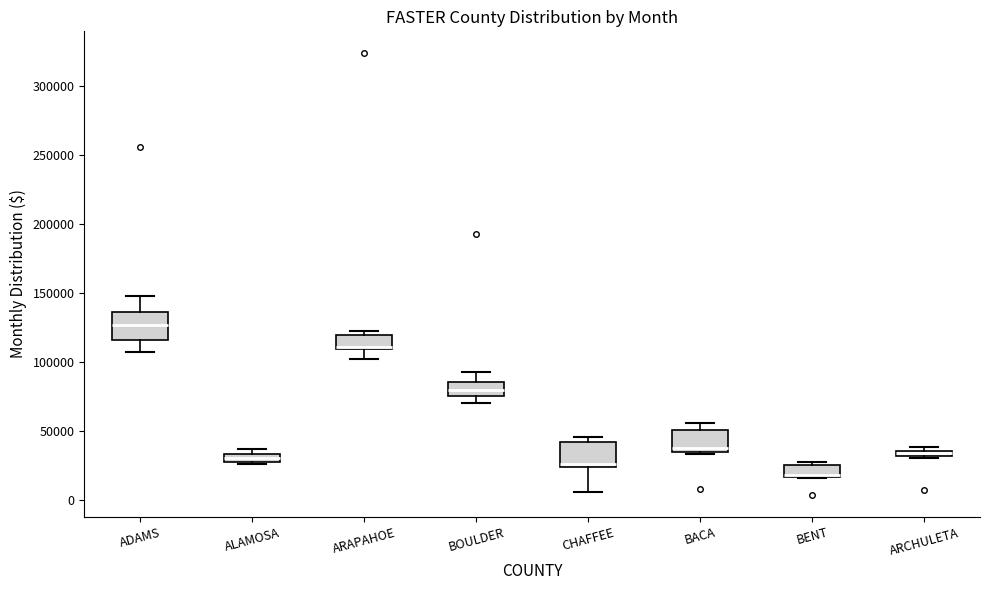

Where does the lower whisker of the box for ARAPAHOE end on the y-axis? The values are not printed on the chart, so give them approximately, as read against the axis.

100000